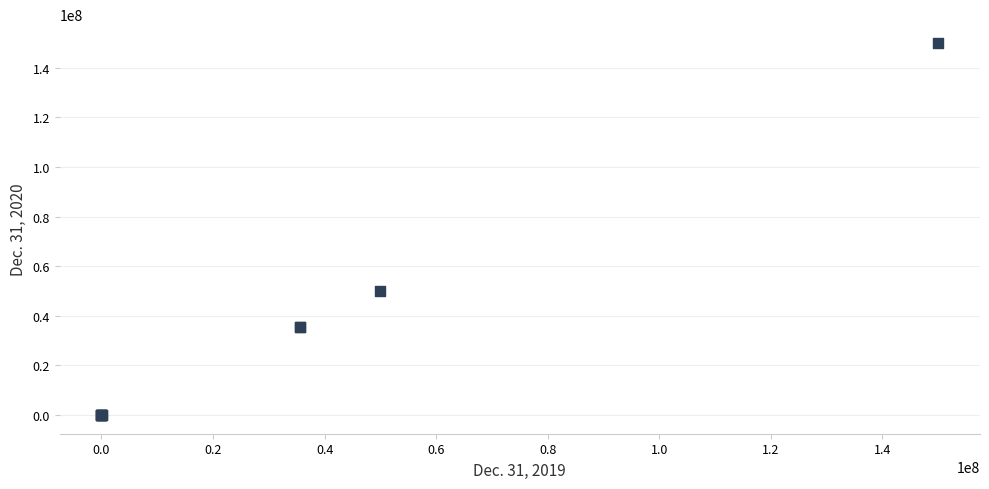

What Y value in the scatter plot is closest to 75000000?

50000000.0